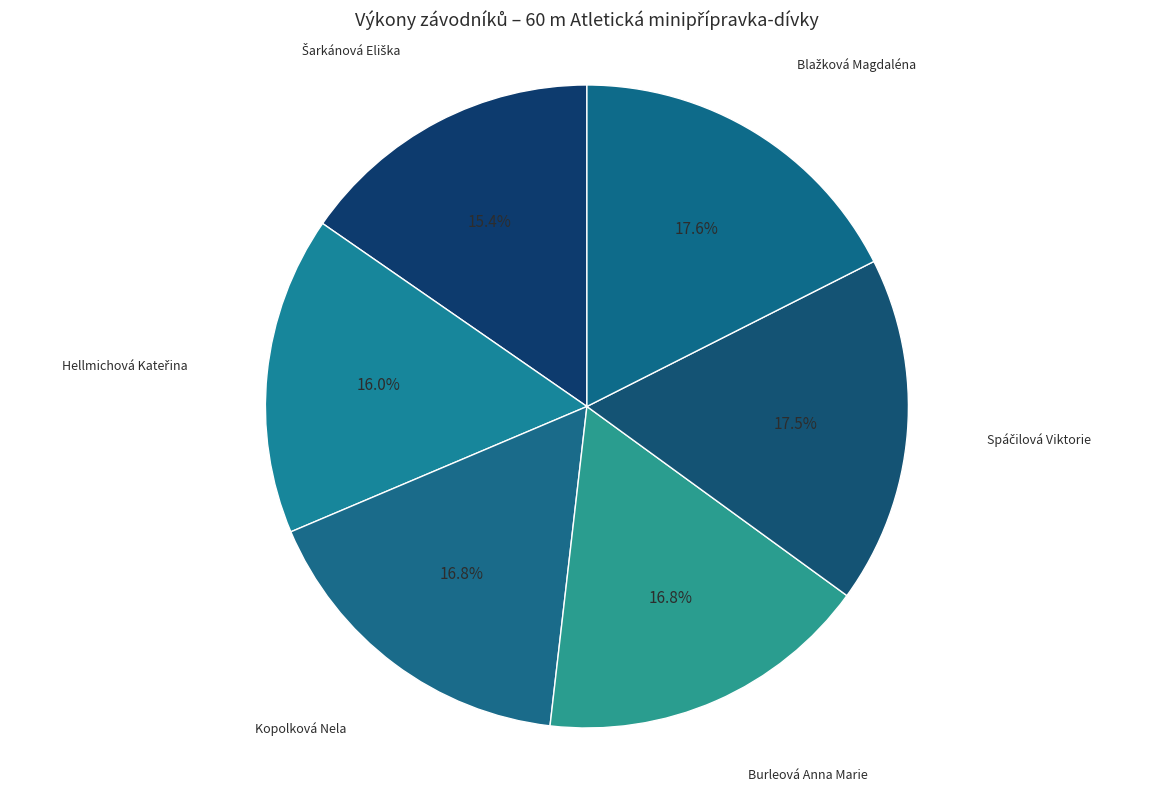

Is there a majority slice in this chart?

No